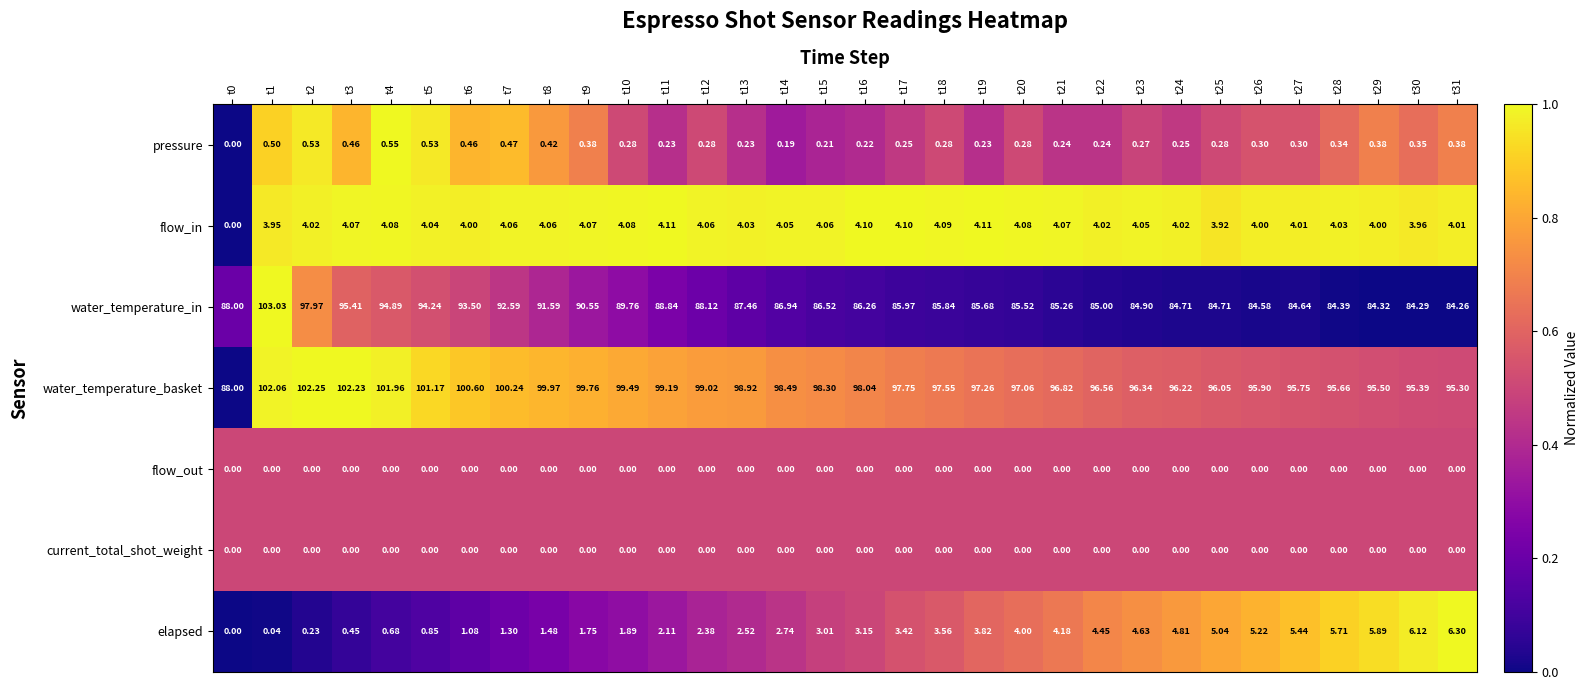

Which series has the widest spread of values?

water_temperature_in